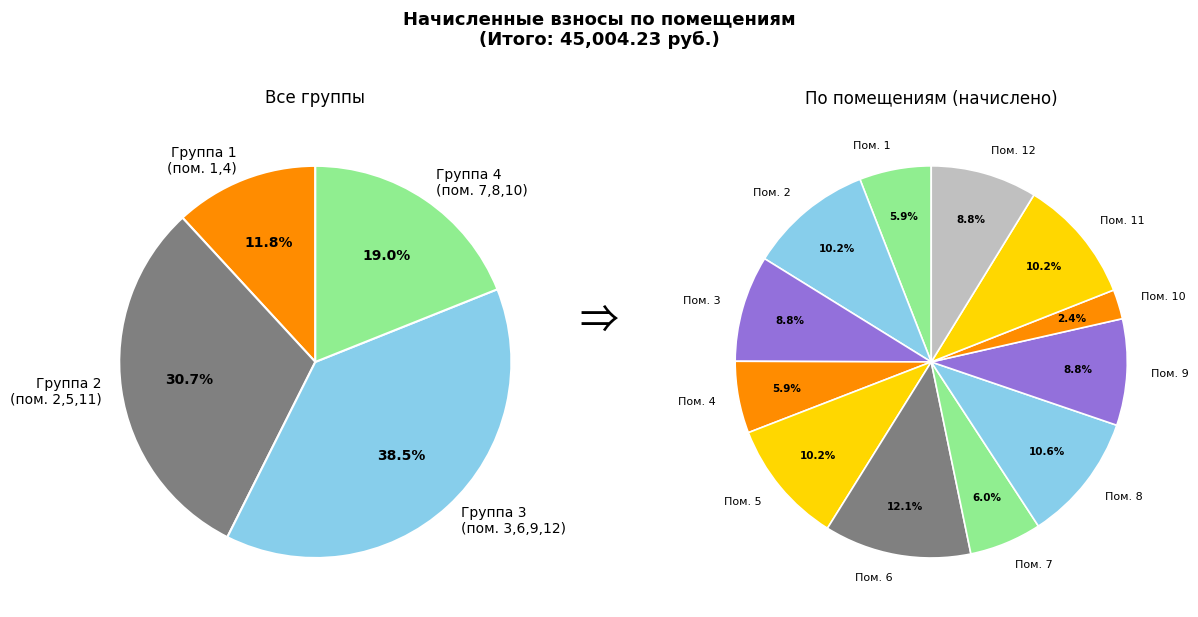

Which slice is the largest?

6